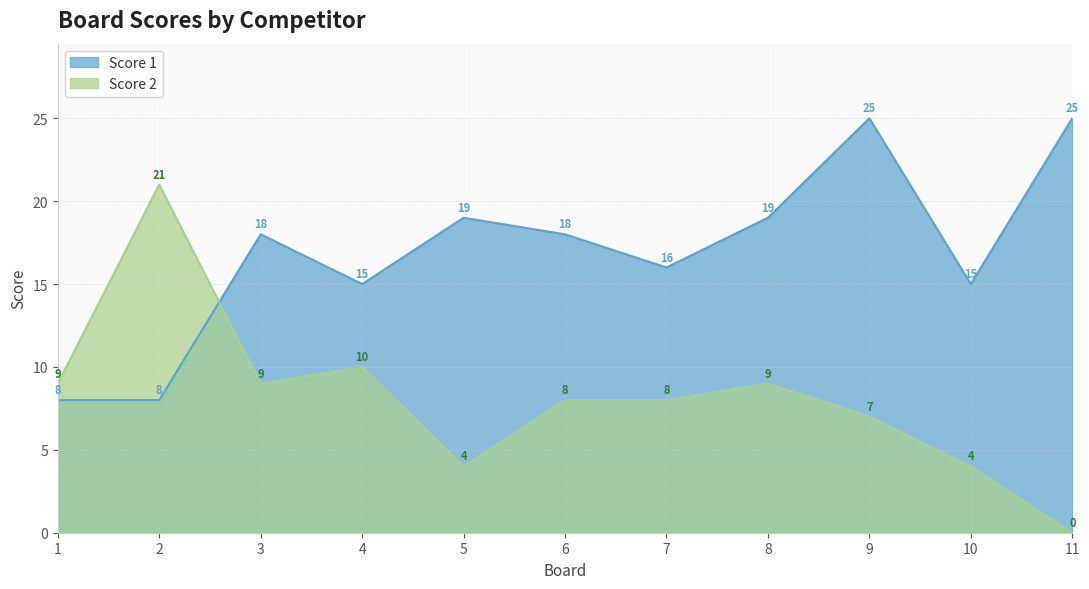

Reading left to right, extract all data points from this chart.

Score 1: 1=8	2=8	3=18	4=15	5=19	6=18	7=16	8=19	9=25	10=15	11=25
Score 2: 1=9	2=21	3=9	4=10	5=4	6=8	7=8	8=9	9=7	10=4	11=0